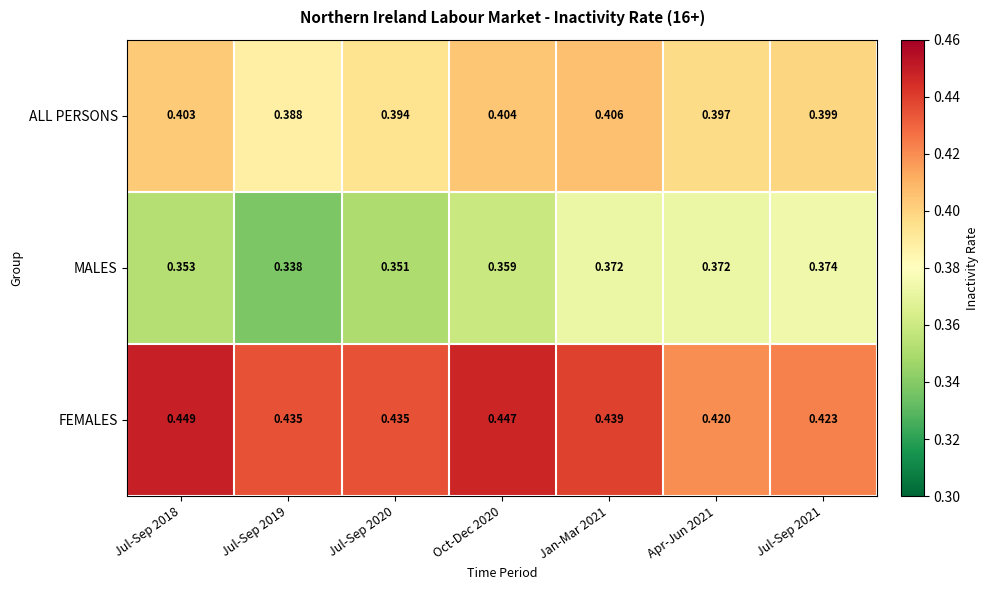

Between Jul-Sep 2018 and Jul-Sep 2020, which series saw the biggest shift?

FEMALES